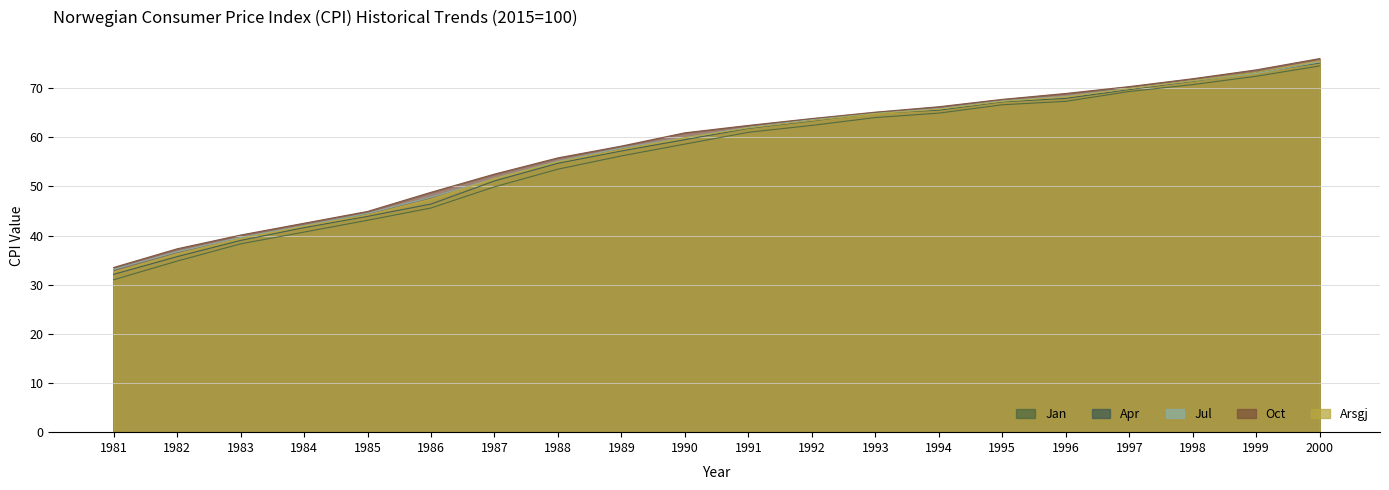

True or false: Oct and Jul intersect in this chart.

False